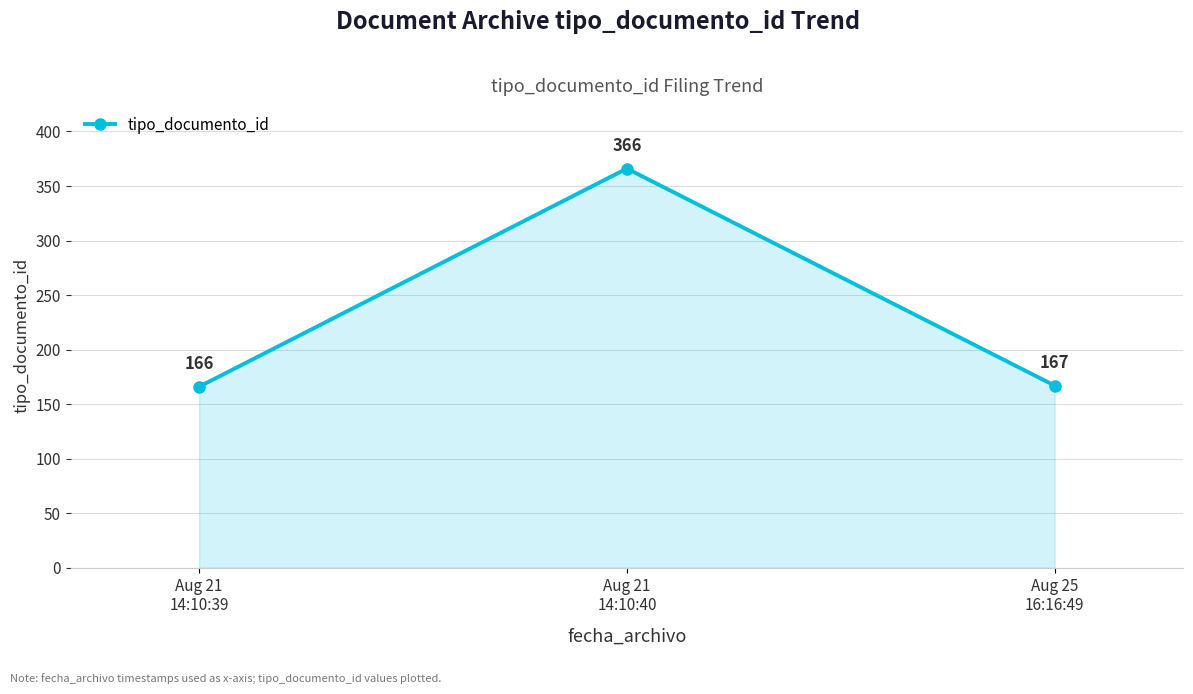

The value at Aug 21
14:10:40 is 366. True or false?

True